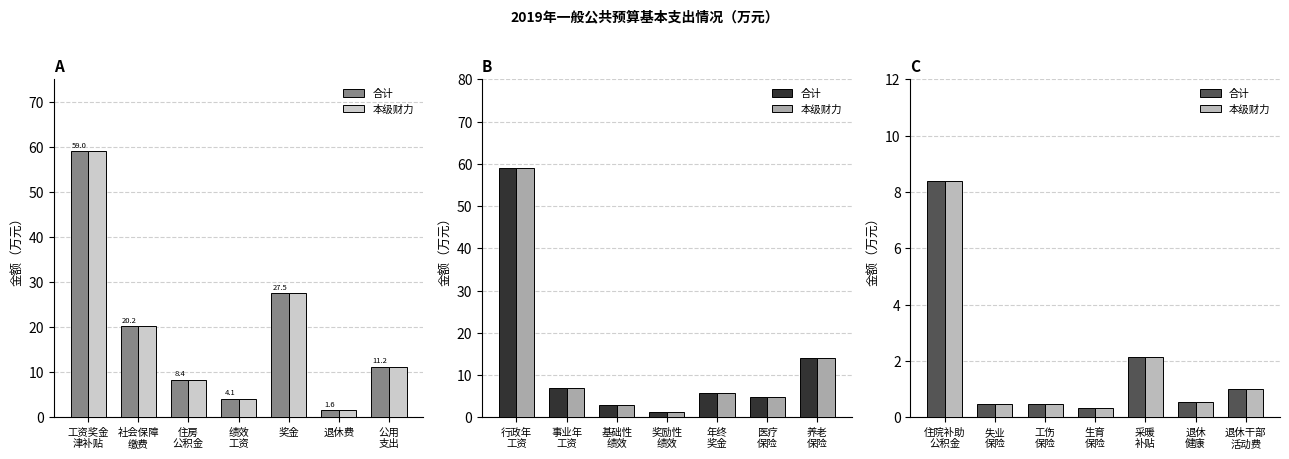

What is the sum of all 合计 values?

13.4